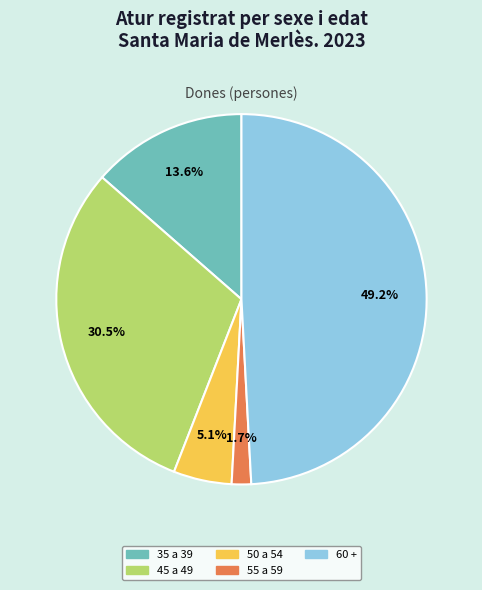

Is there any slice that represents more than half of the pie?

No